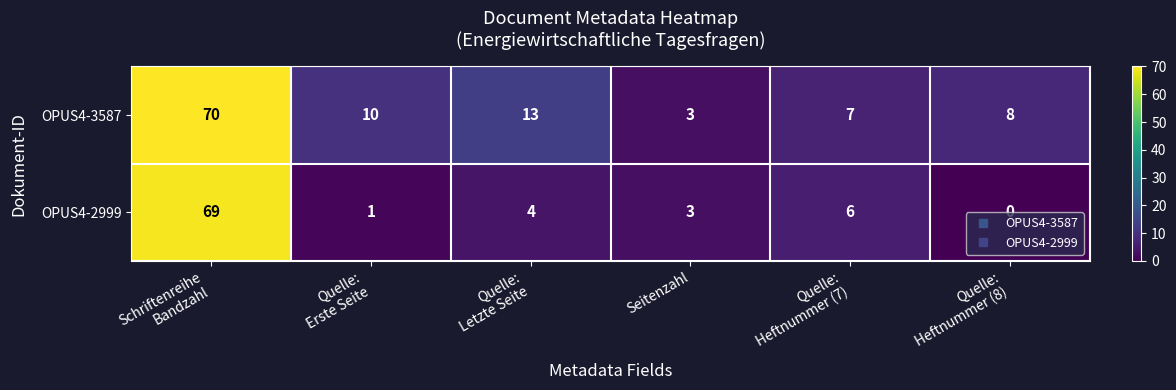

Which series has the largest total across all categories?

OPUS4-3587